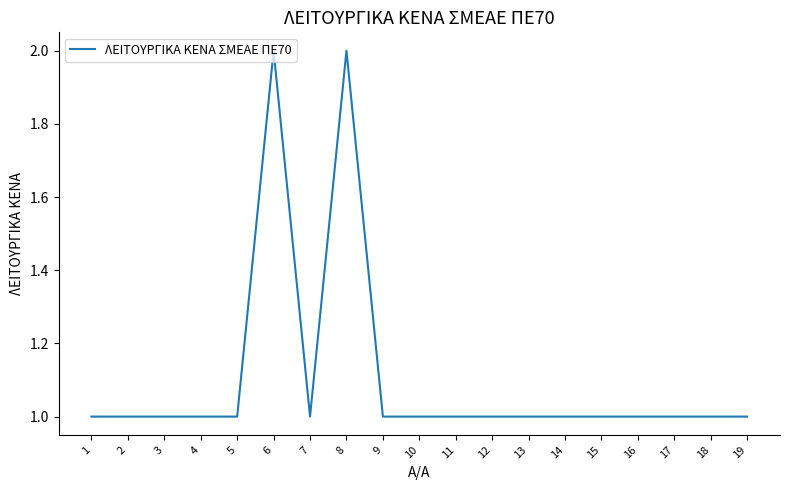

What is the ratio of the value at 11 to the value at 19?

1.0